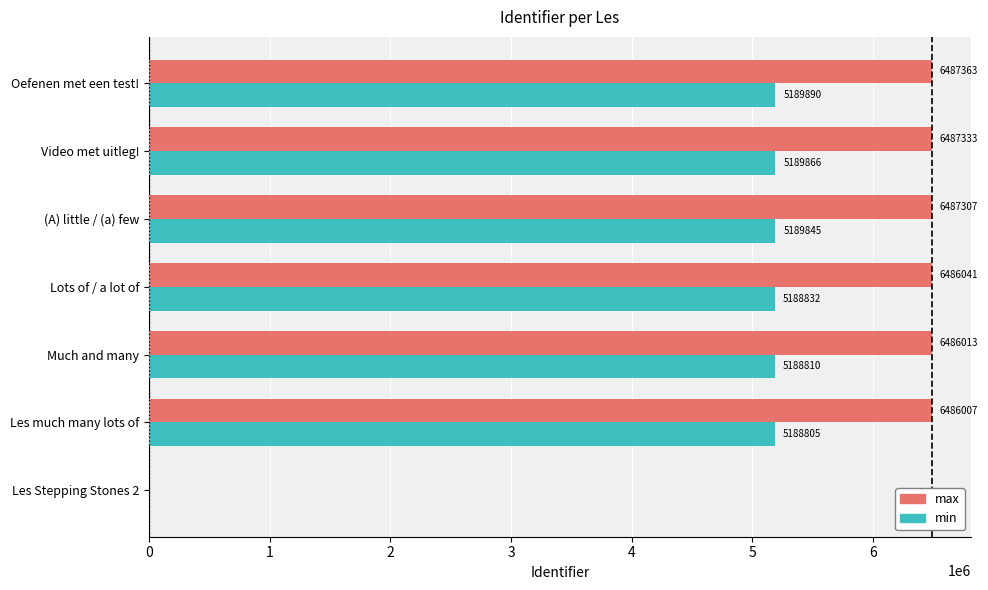

What is the sum of all min values?

31136048